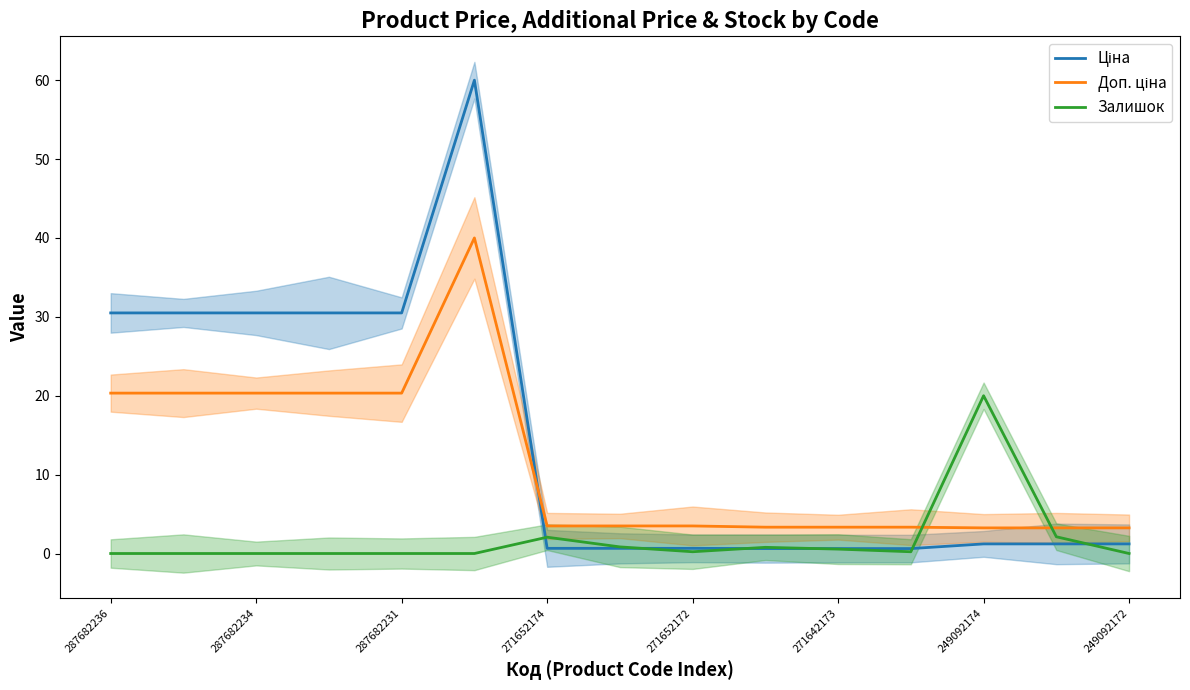

The value of Залишок at 271652174 is 2.1. True or false?

True